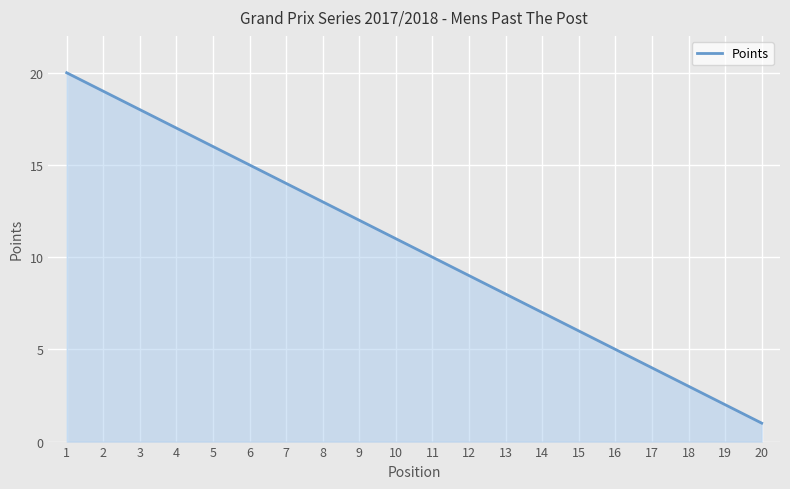

Is it true that the value at 14 is 4?

False